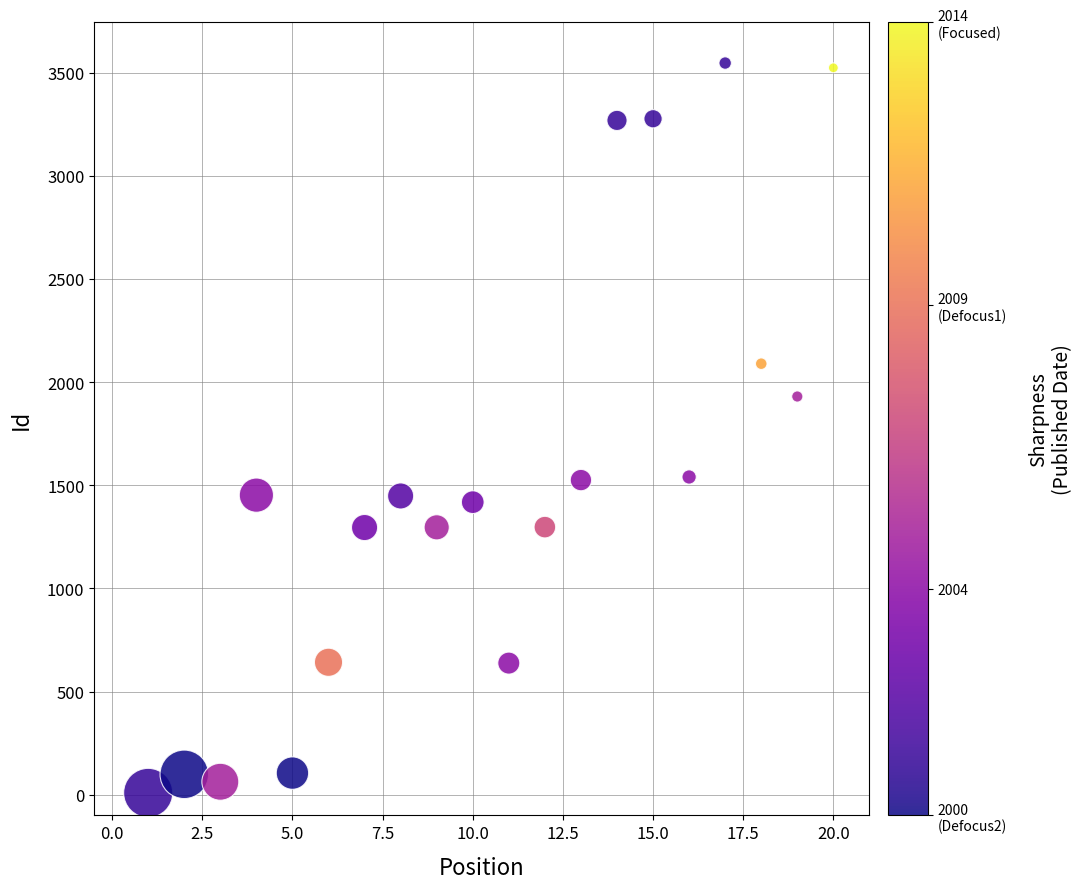

What is the range of X values (max minus min)?

19